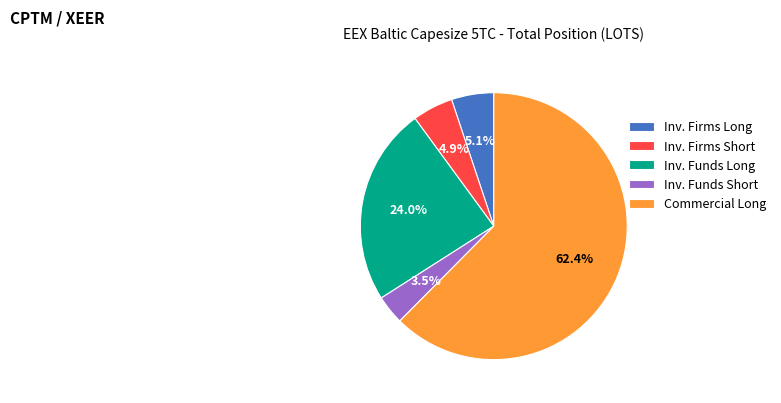

Which slice represents more than half of the pie?

Commercial Long